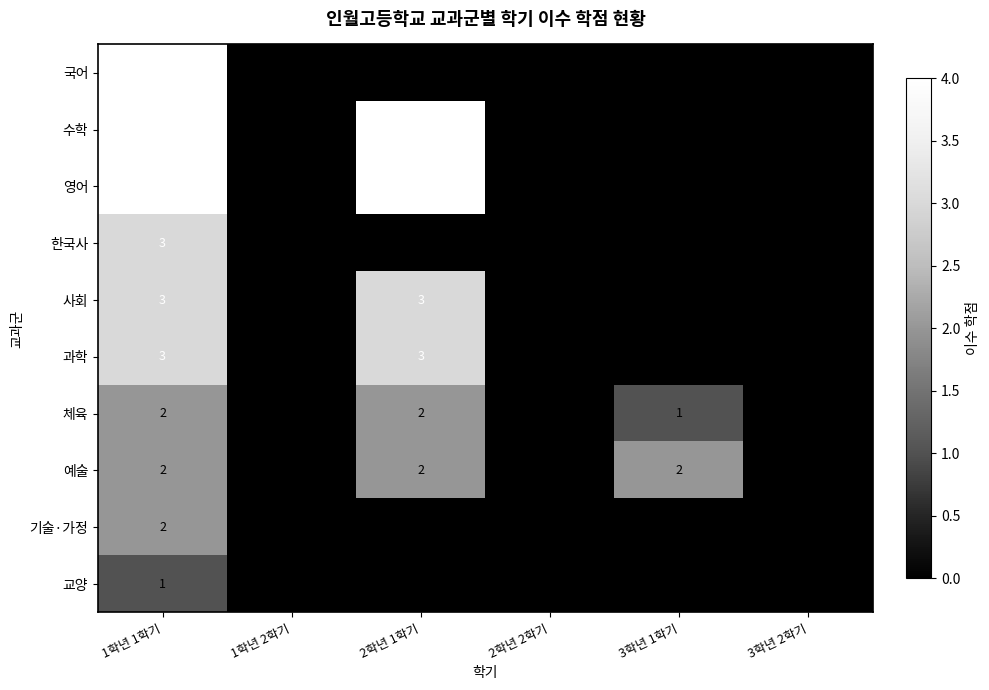

What is the greatest value displayed?

4